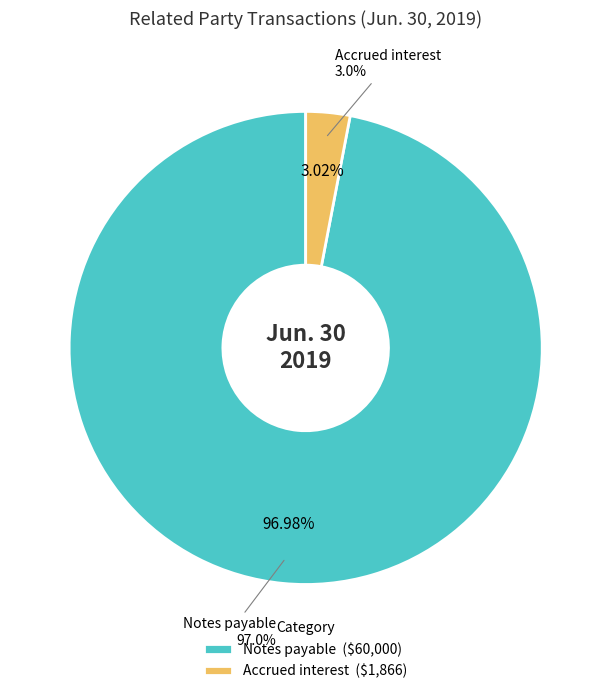

To the nearest percent, what is the difference between the largest and smallest slice percentages?

94%